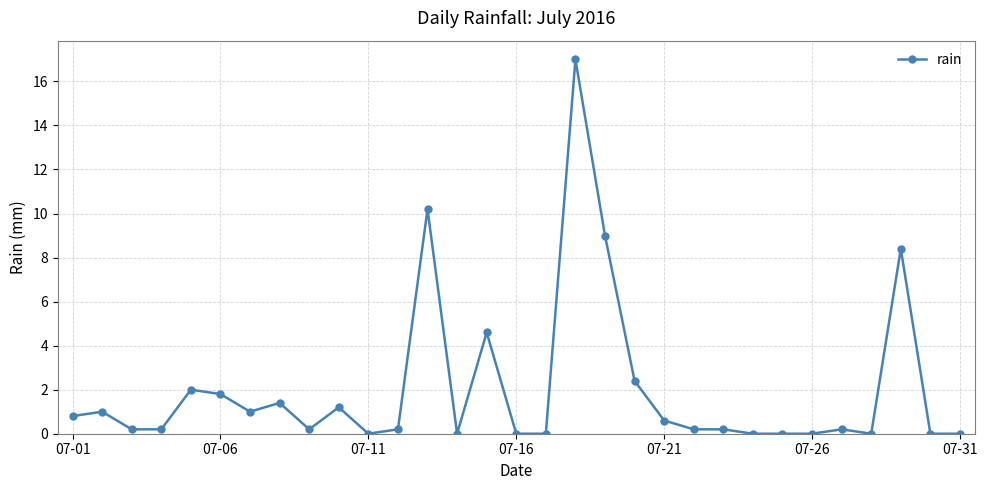

What is the difference between the second highest and second lowest values?

10.2